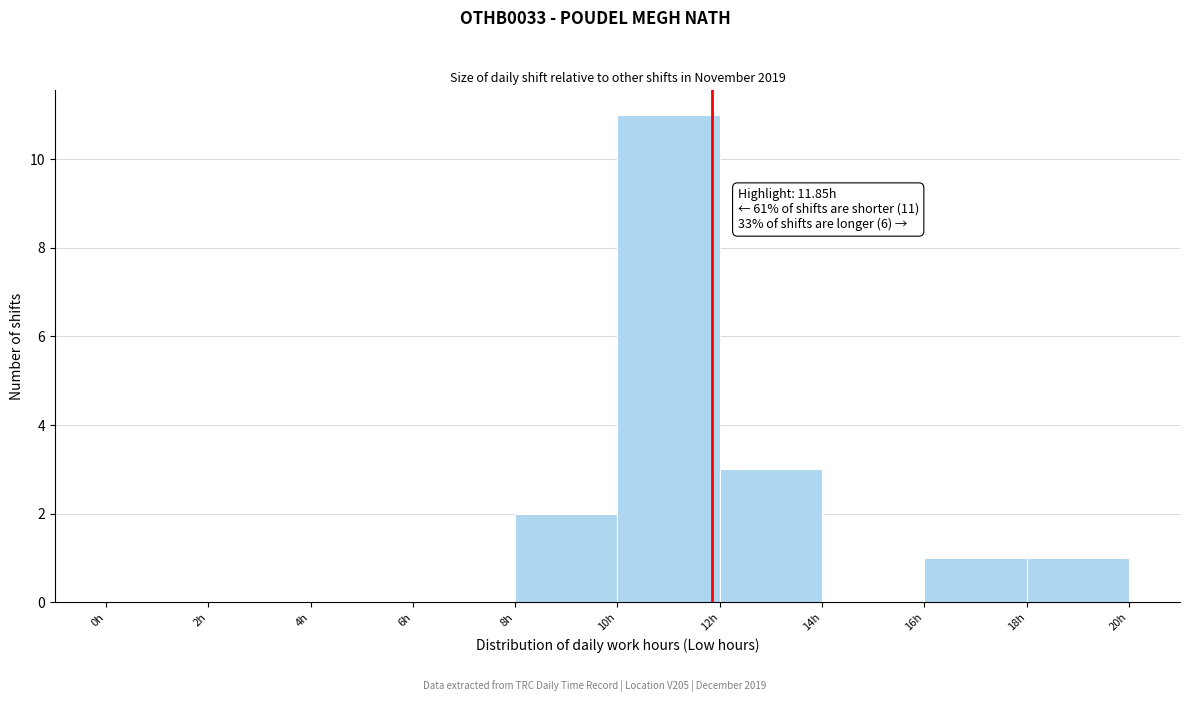

Which range on the x-axis has the tallest bar?

10 to 12